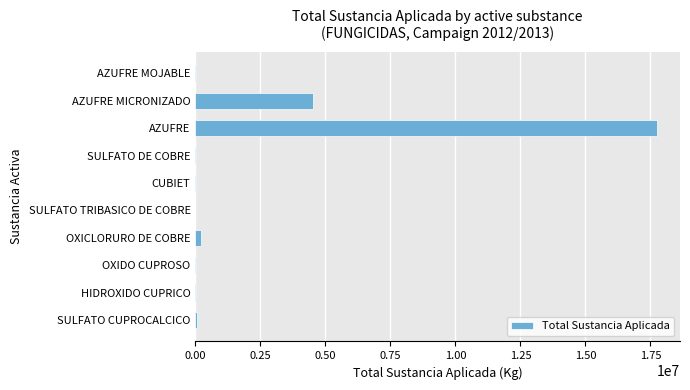

At which label is the value closest to 8875081?

AZUFRE MICRONIZADO